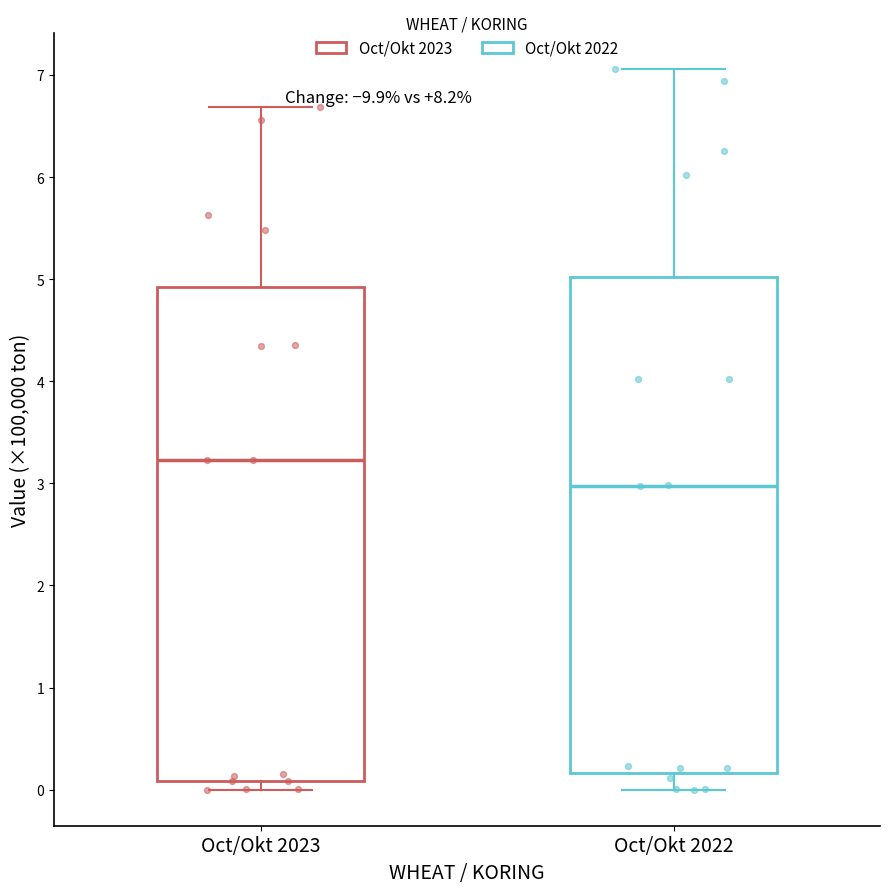

Reading left to right, read every box against the y-axis: the position of its median line, the range the box covers, and the ends of its whiskers. The values are not printed on the chart, so give them approximately, as read against the axis.

Oct/Okt 2023: median 3.2, box 0.1 to 4.9, whiskers 0.0 to 6.7
Oct/Okt 2022: median 3.0, box 0.2 to 5.0, whiskers 0.0 to 7.1